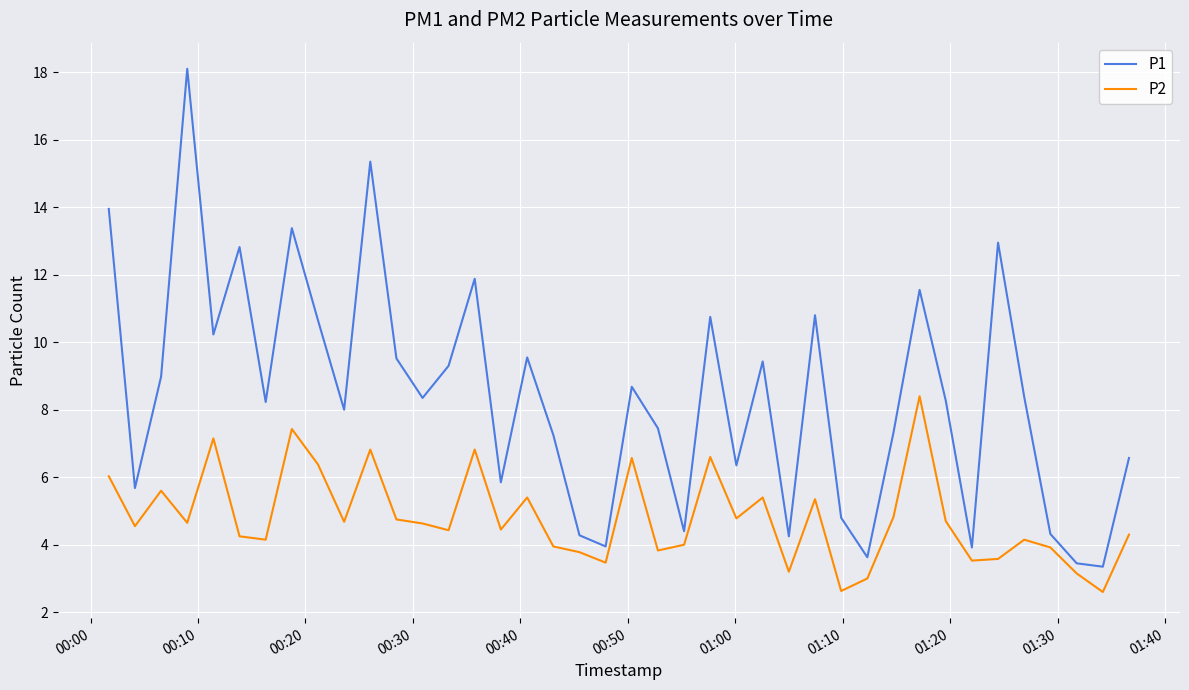

What is the difference between the maximum and minimum values in the P2 series?

5.8